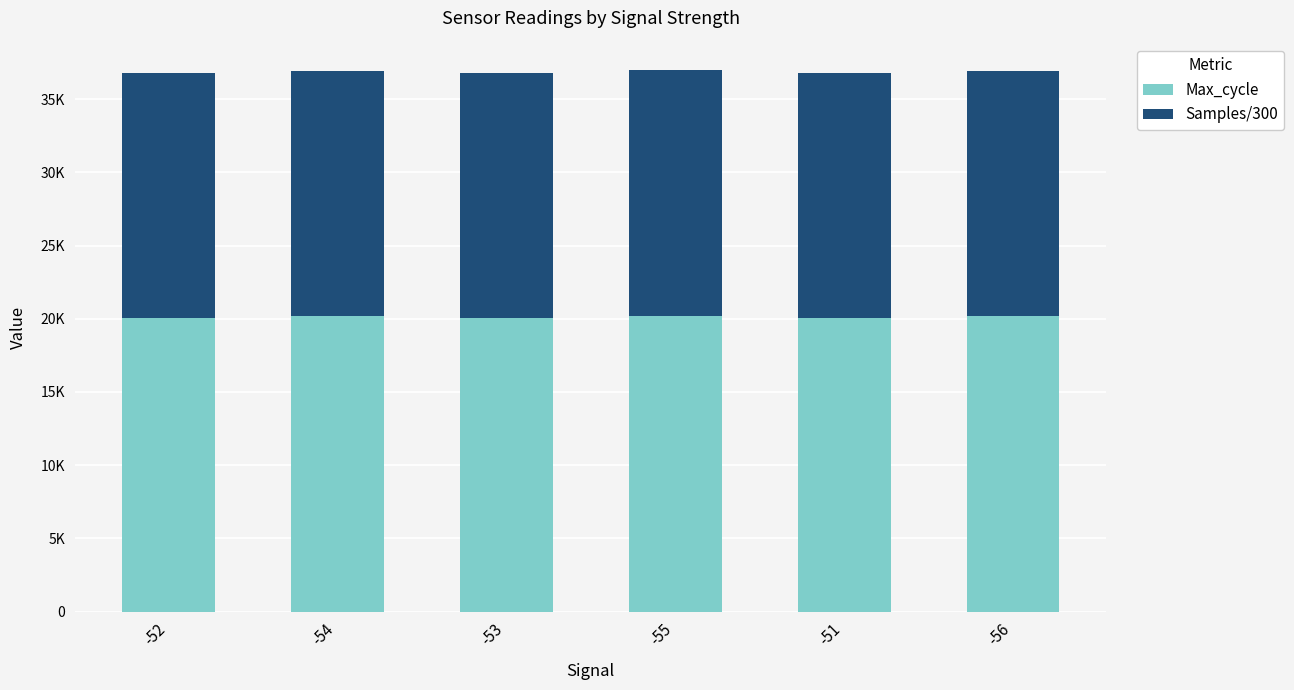

What is the difference between the Samples/300 values at -52 and -53?

0.5